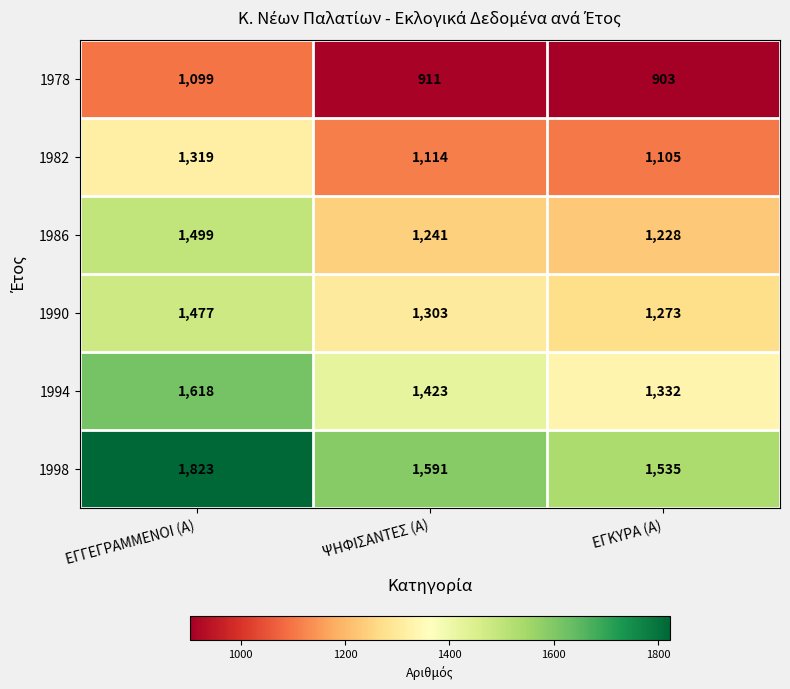

At which category does the chart reach its minimum across all series?

ΕΓΚΥΡΑ (Α)